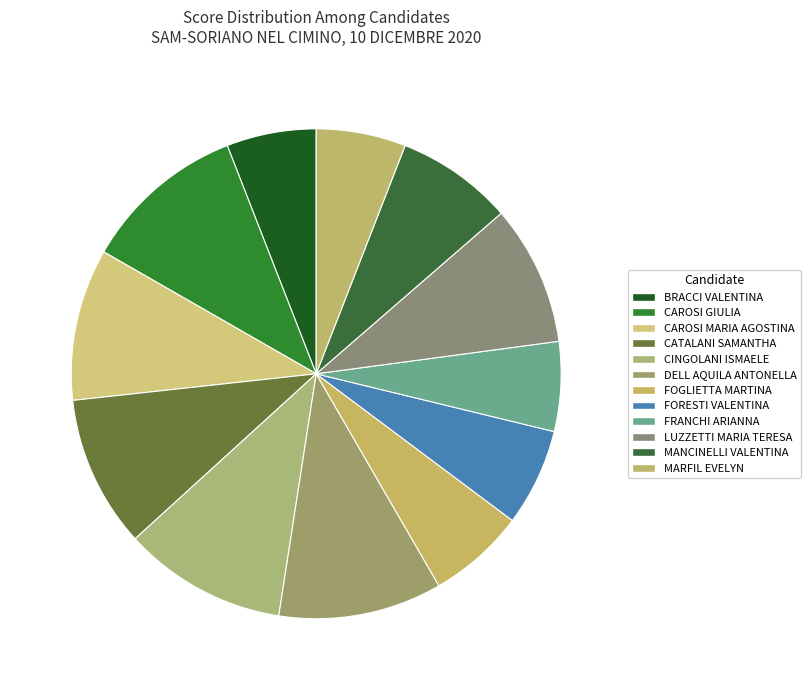

Count the number of slices in the pie.

12